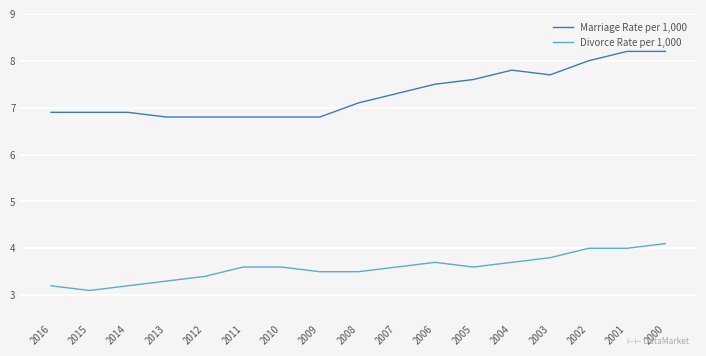

Where does the Marriage Rate per 1,000 series first go above 7?

2008